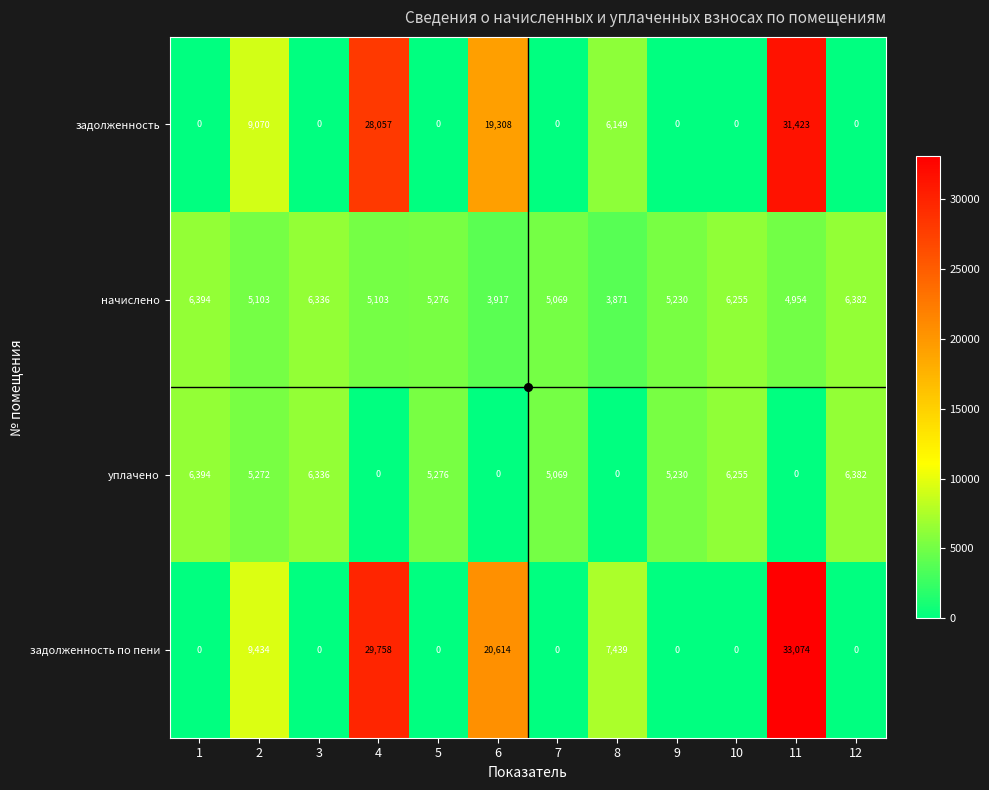

What is the maximum value shown in the chart?

33074